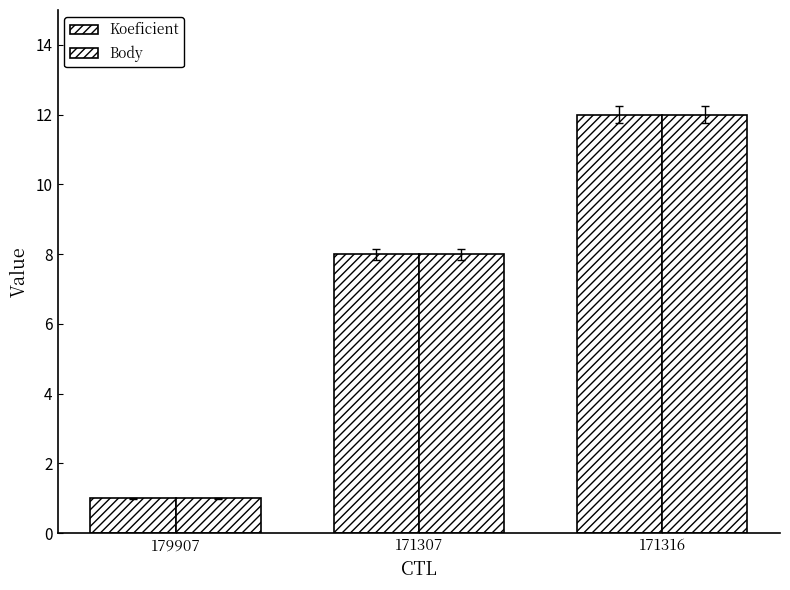

What is the sum of the Koeficient values at 179907 and 171307?

9